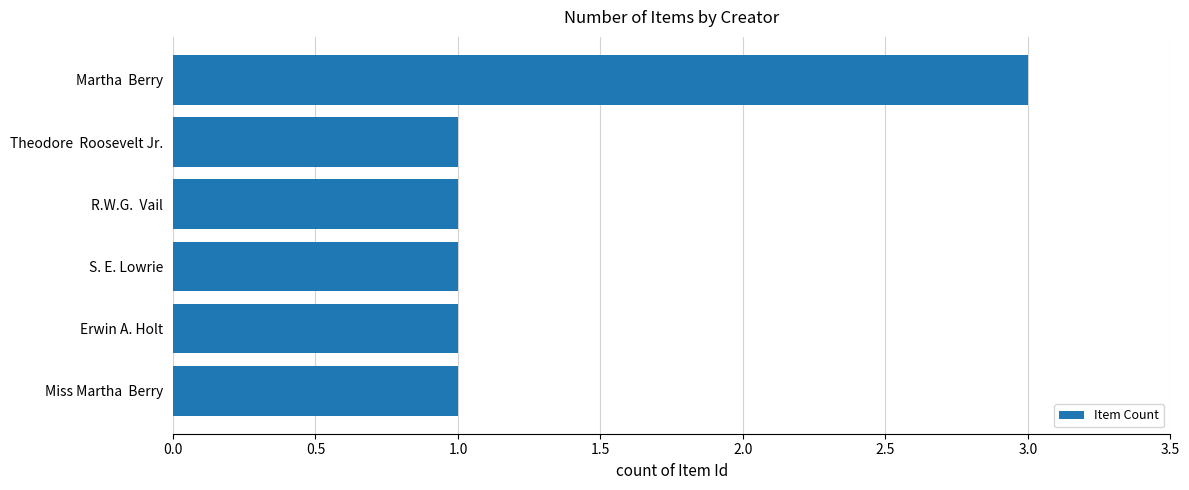

Reading bottom to top, what are all the values shown in this chart?

1	1	1	1	1	3